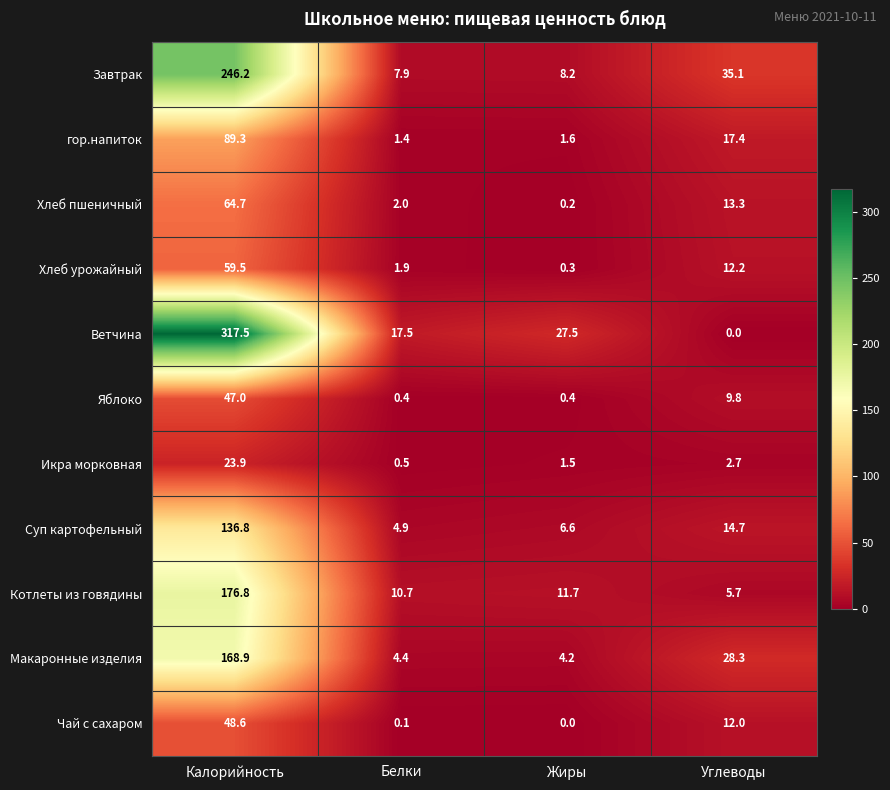

What is the greatest value displayed?

317.5